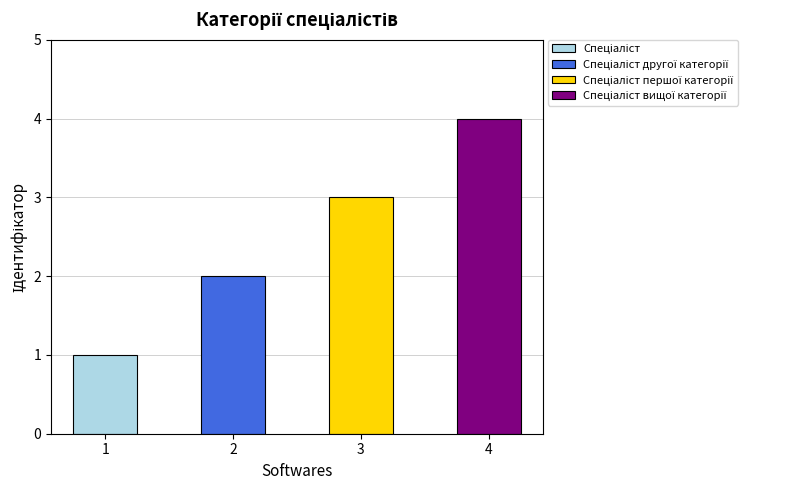

How many values are between 2 and 4?

3